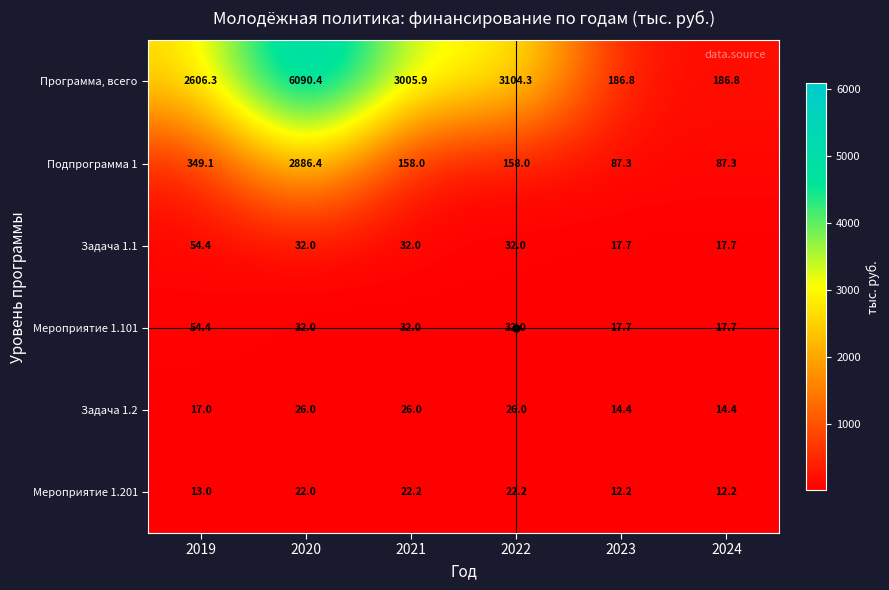

At which category does the chart reach its peak across all series?

2020